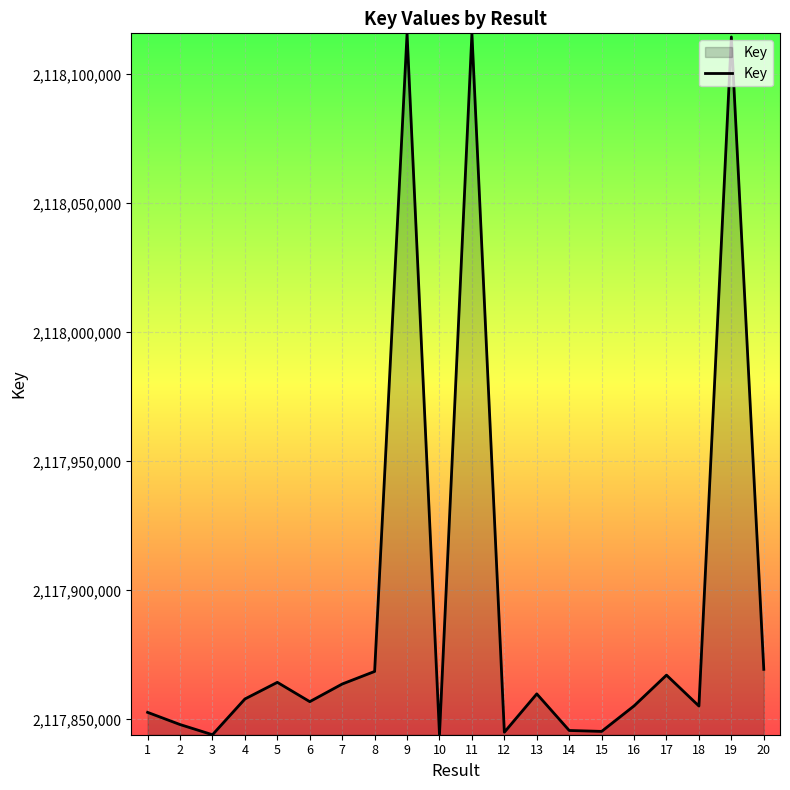

The value at 7 is 3250050104. True or false?

False